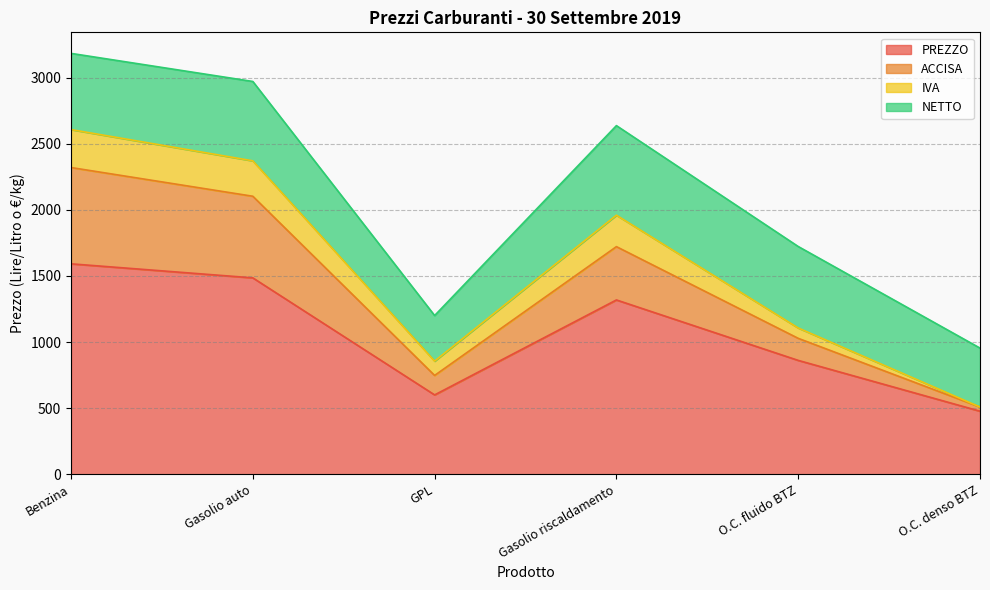

Does the chart have visible grid lines?

Yes